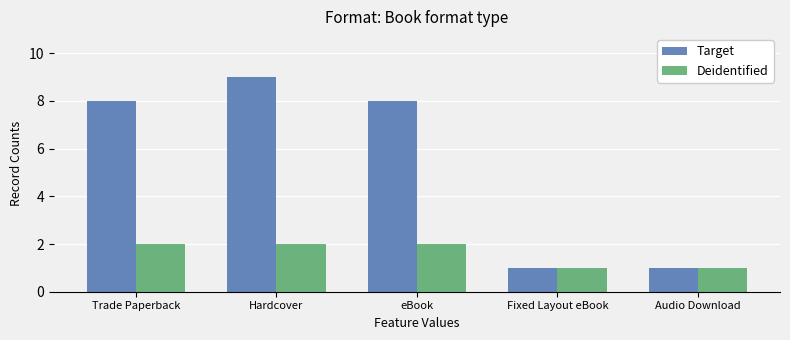

At which category is the sum across all series the highest?

Hardcover